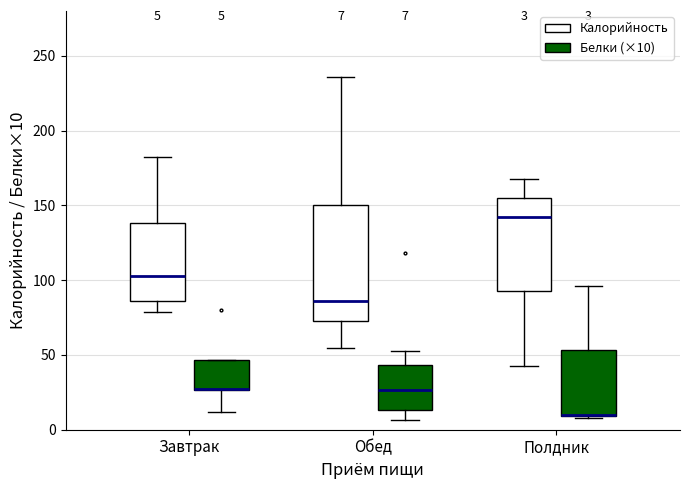

Comparing the boxes themselves (not the whiskers), which one is the tallest?

Обед (Калорийность)